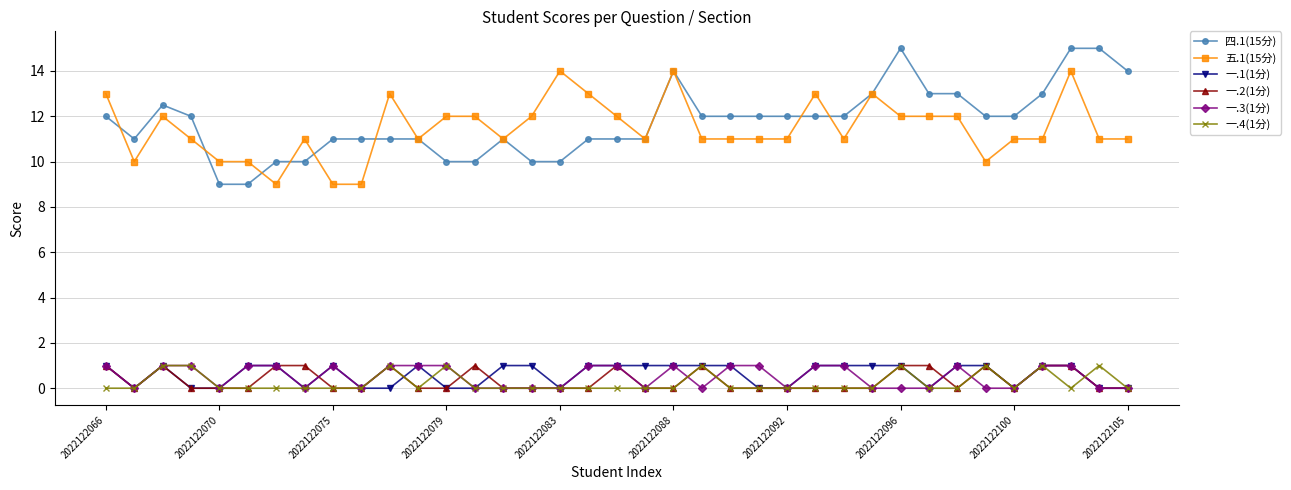

What is the value of the 五.1(15分) point at the 28th from the left?

13.0